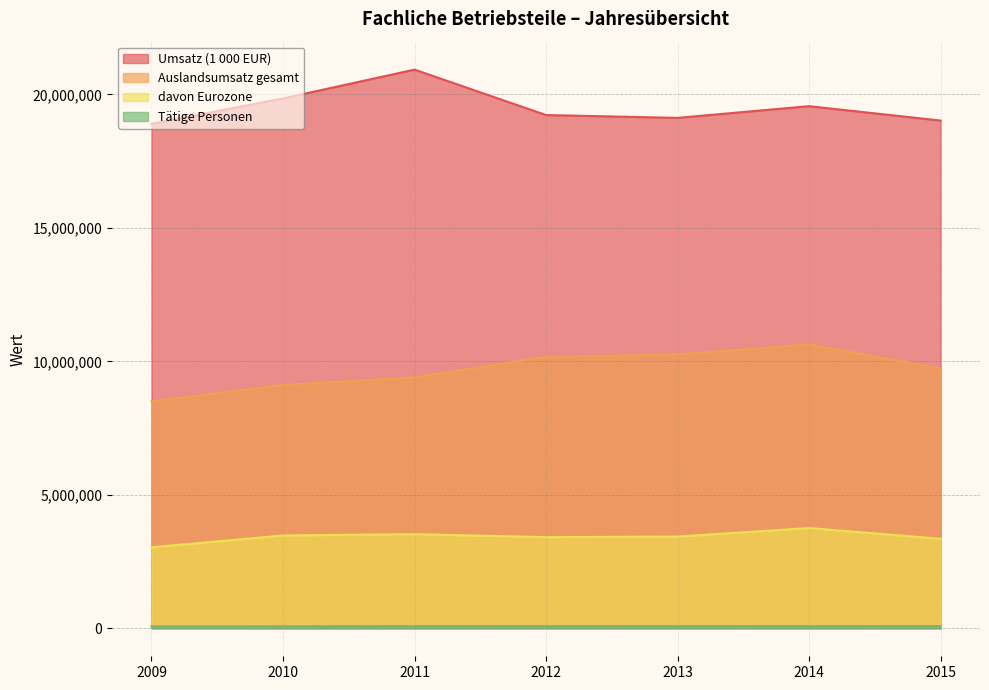

Which series changed the most between 2010 and 2014?

Auslandsumsatz gesamt